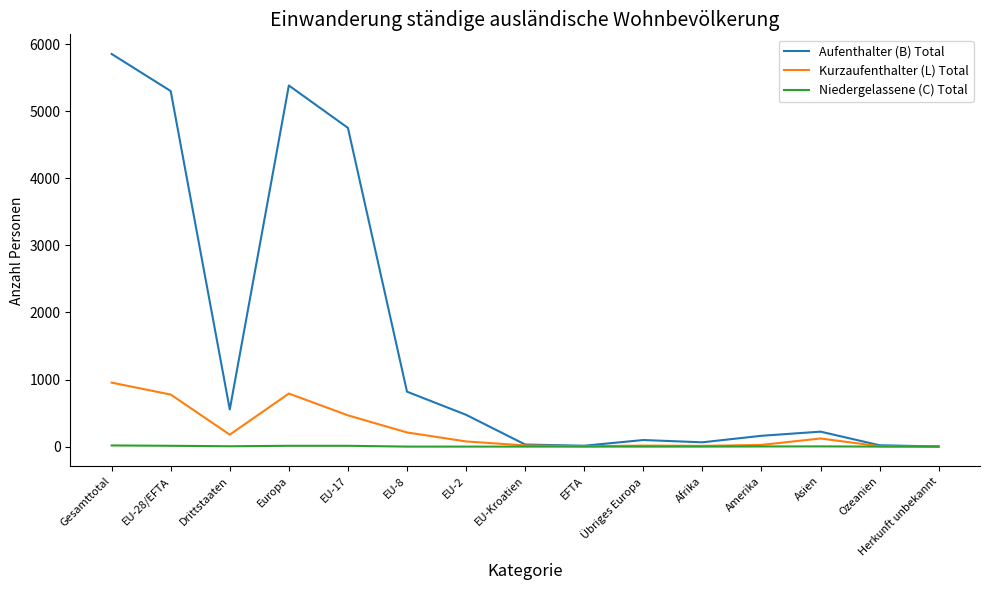

Which series has the largest range (max minus min)?

Aufenthalter (B) Total